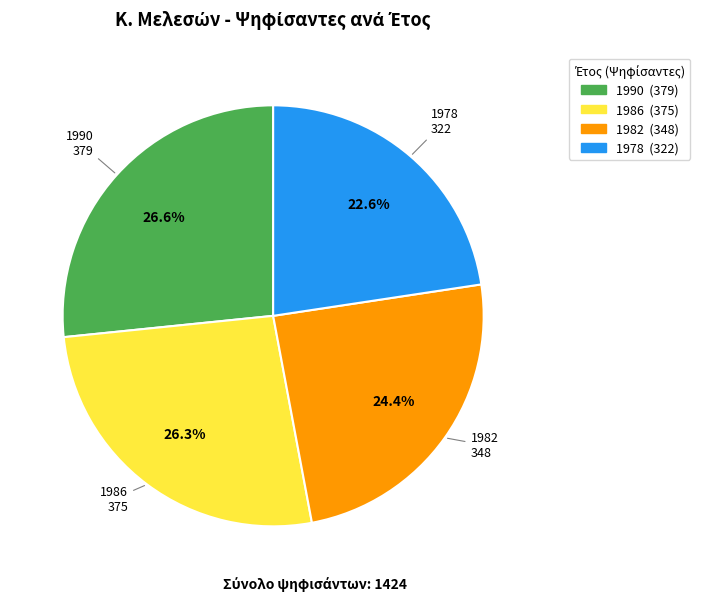

To the nearest percent, what is the combined percentage of 1978 and 1982?

47%